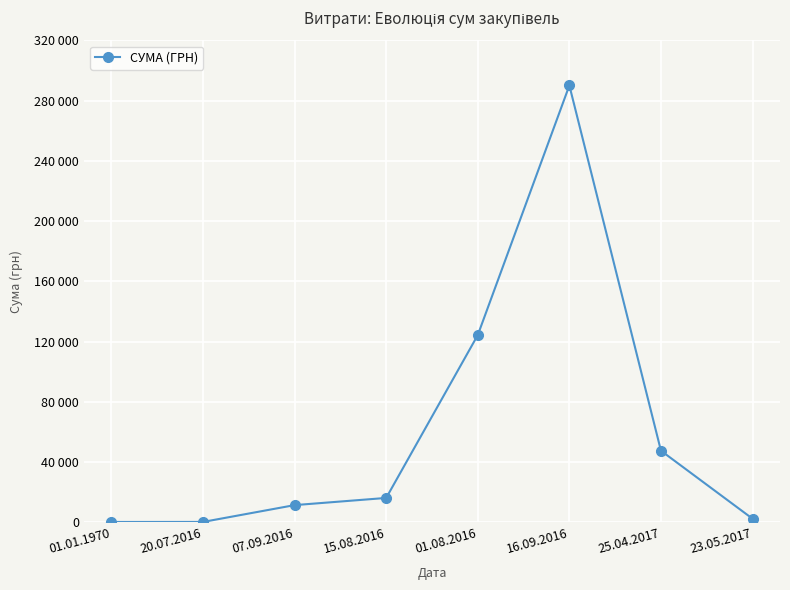

Does the chart have visible grid lines?

Yes